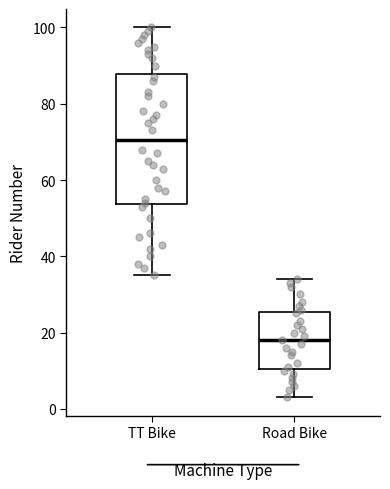

Reading left to right, transcribe this box plot: for each box, give where its median line is, the range the box spans, and where its two whiskers end, as read against the y-axis. The values are not printed on the chart, so give them approximately, as read against the axis.

TT Bike: median 70, box 54 to 88, whiskers 36 to 100
Road Bike: median 18, box 10 to 26, whiskers 4 to 34